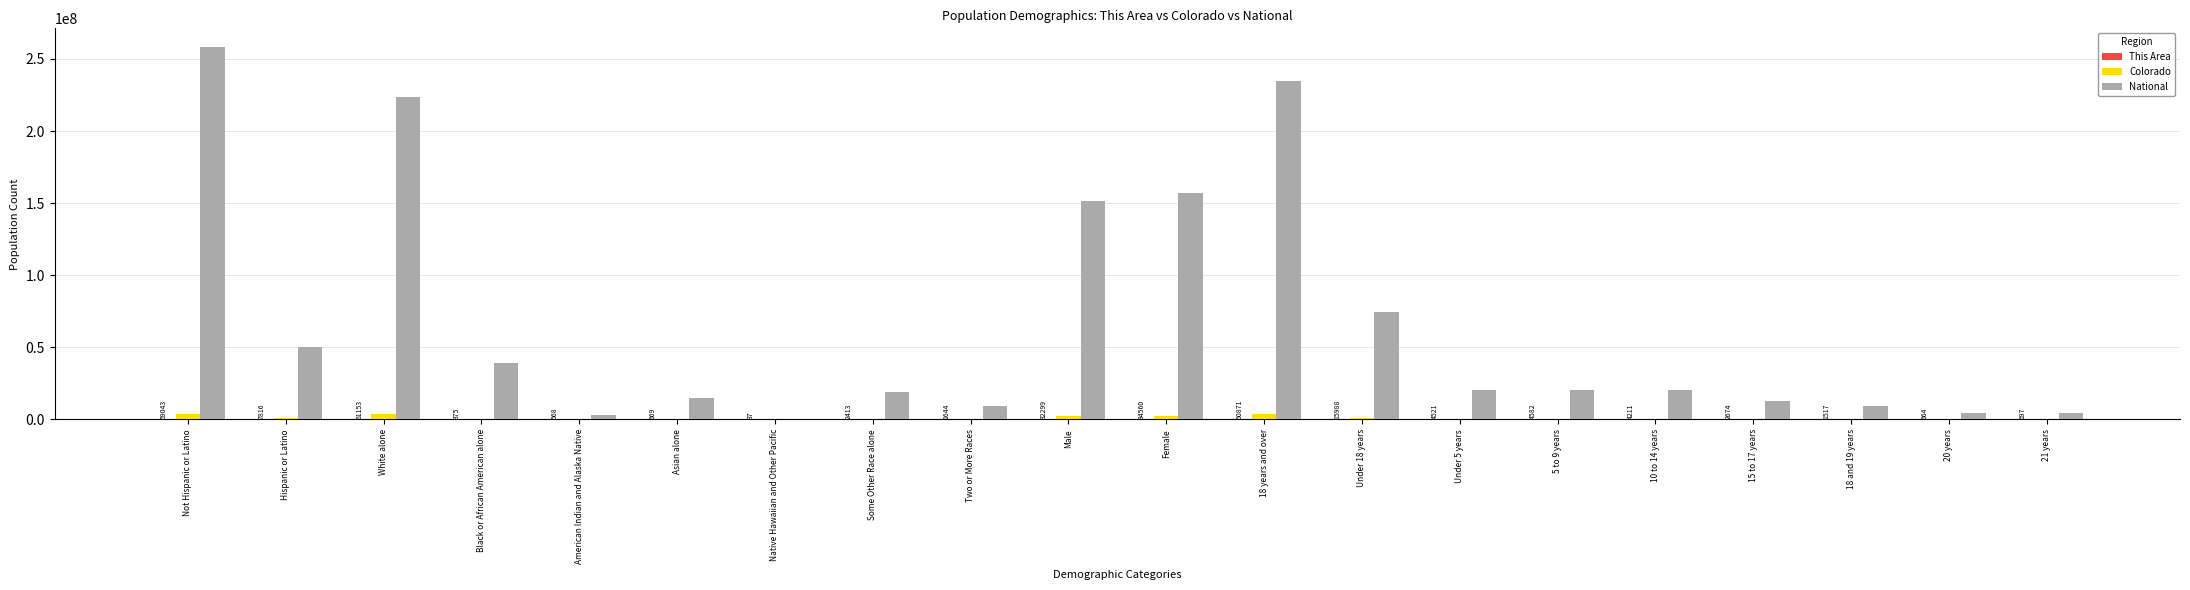

Which series has the largest total across all categories?

National